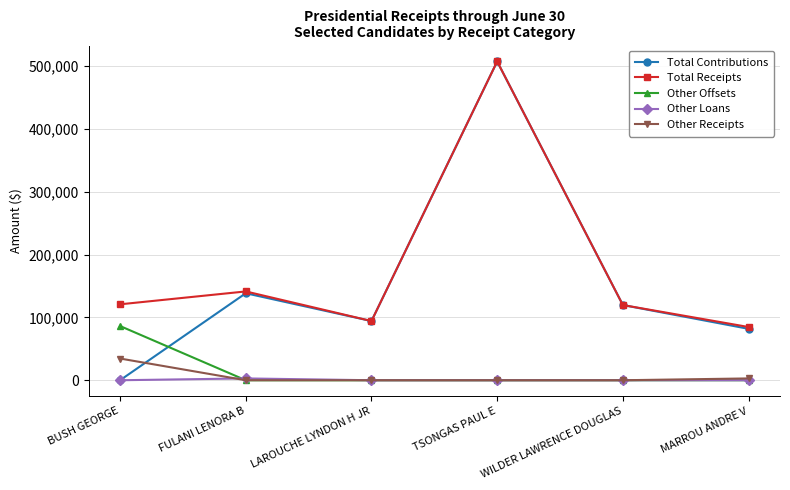

True or false: Total Contributions has a value of 138386 at FULANI LENORA B.

True